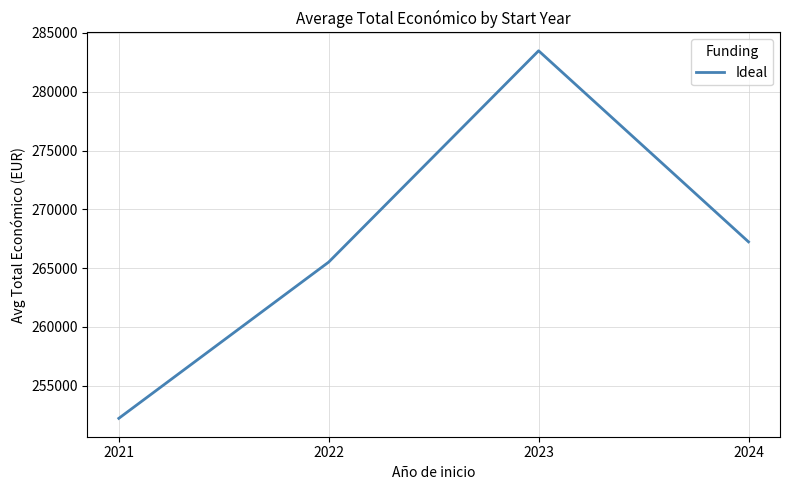

Reading right to left, what are all the values shown in this chart?

267231.3	283485.6	265510.1	252217.0